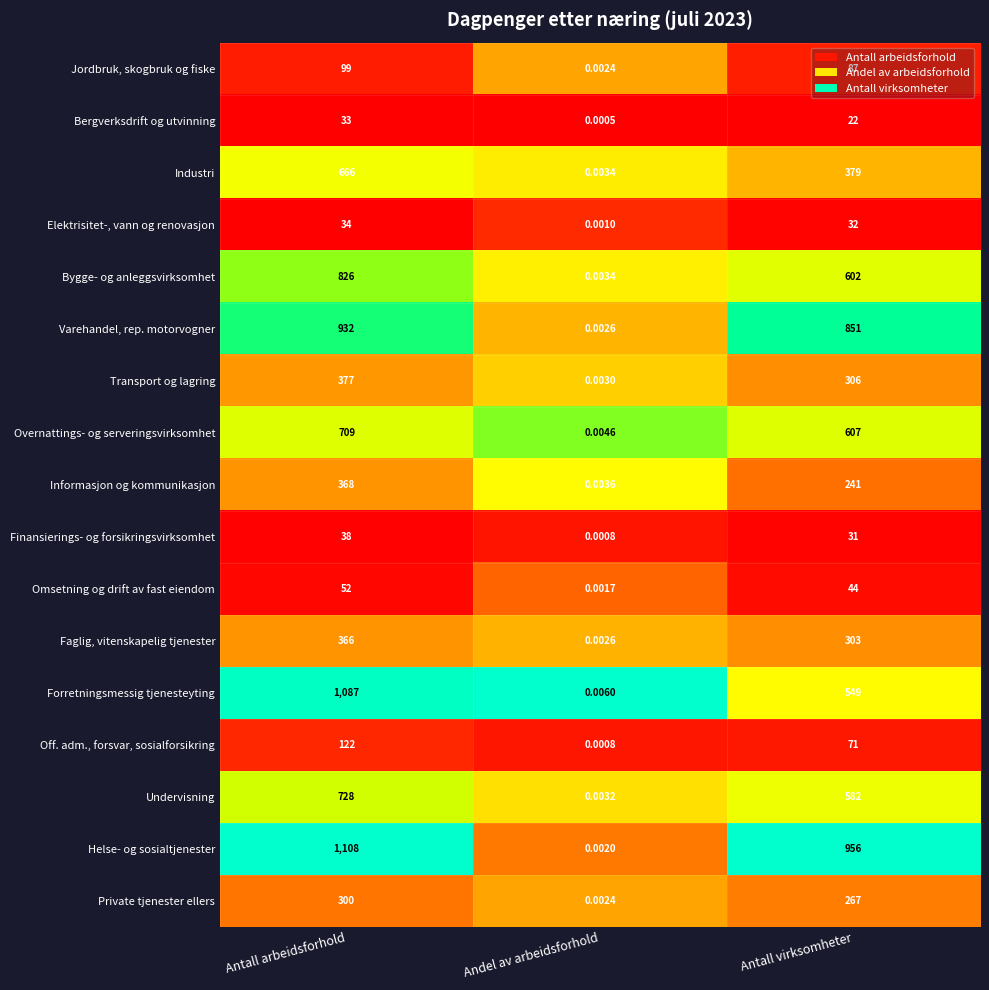

At which label does Finansierings- og forsikringsvirksomhet reach its peak?

Antall arbeidsforhold